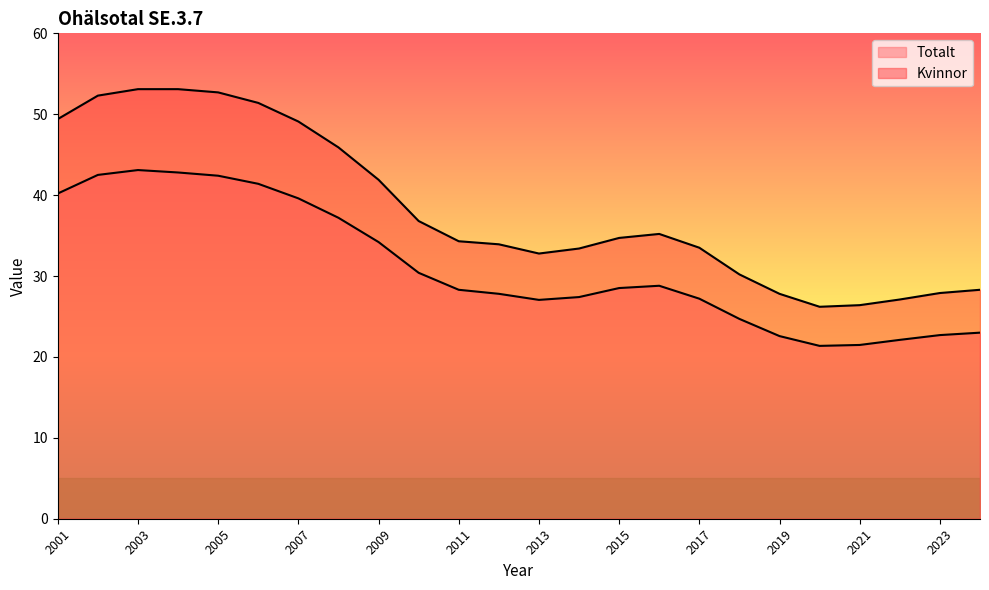

Which category has the lowest value across all series?

2020